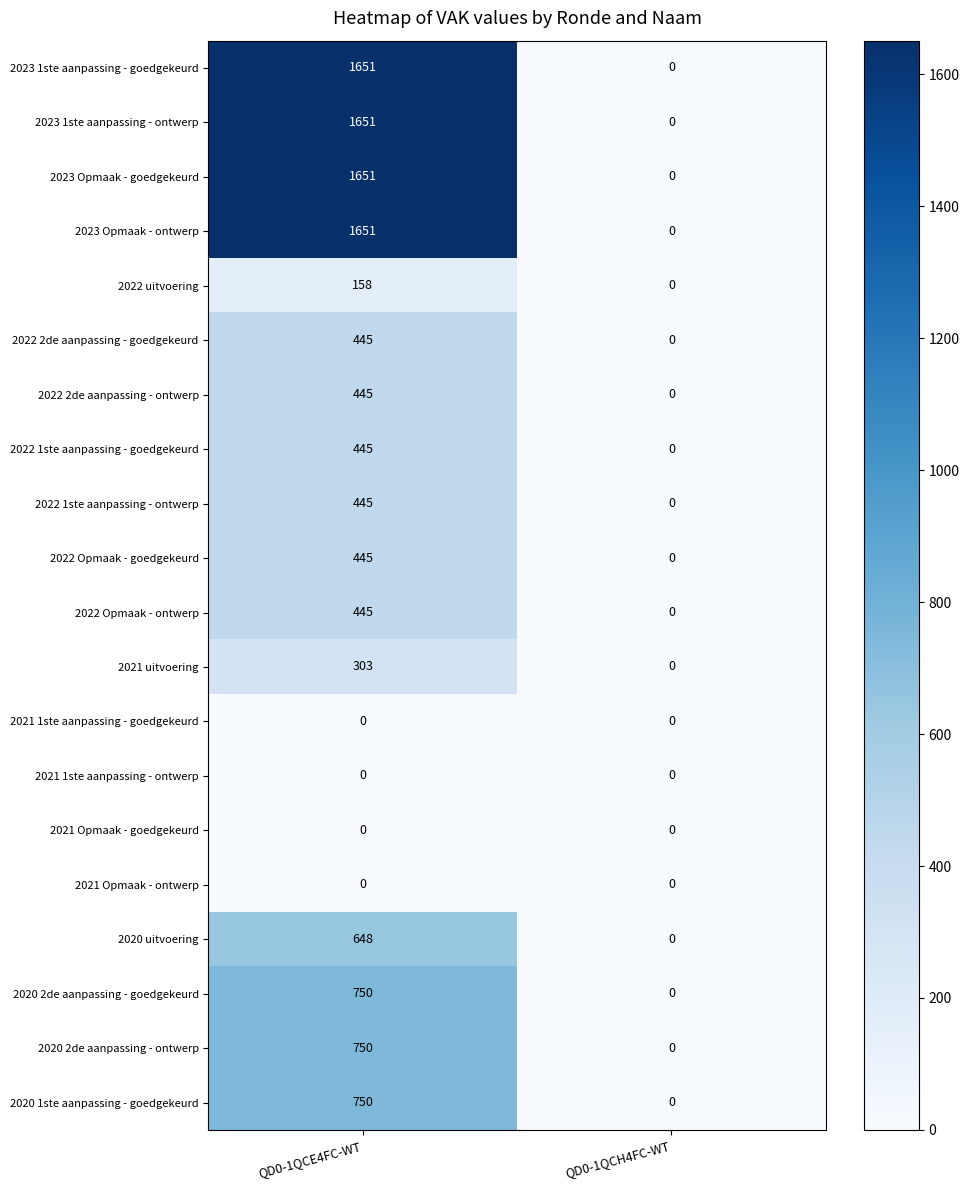

At which category is the sum across all series the highest?

QD0-1QCE4FC-WT